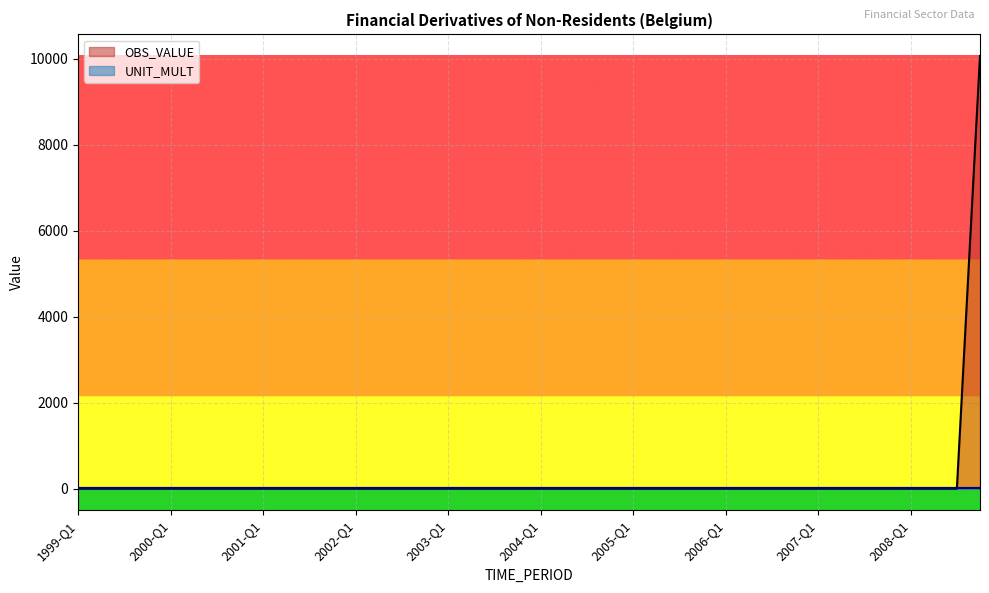

How many positive values are there?

1